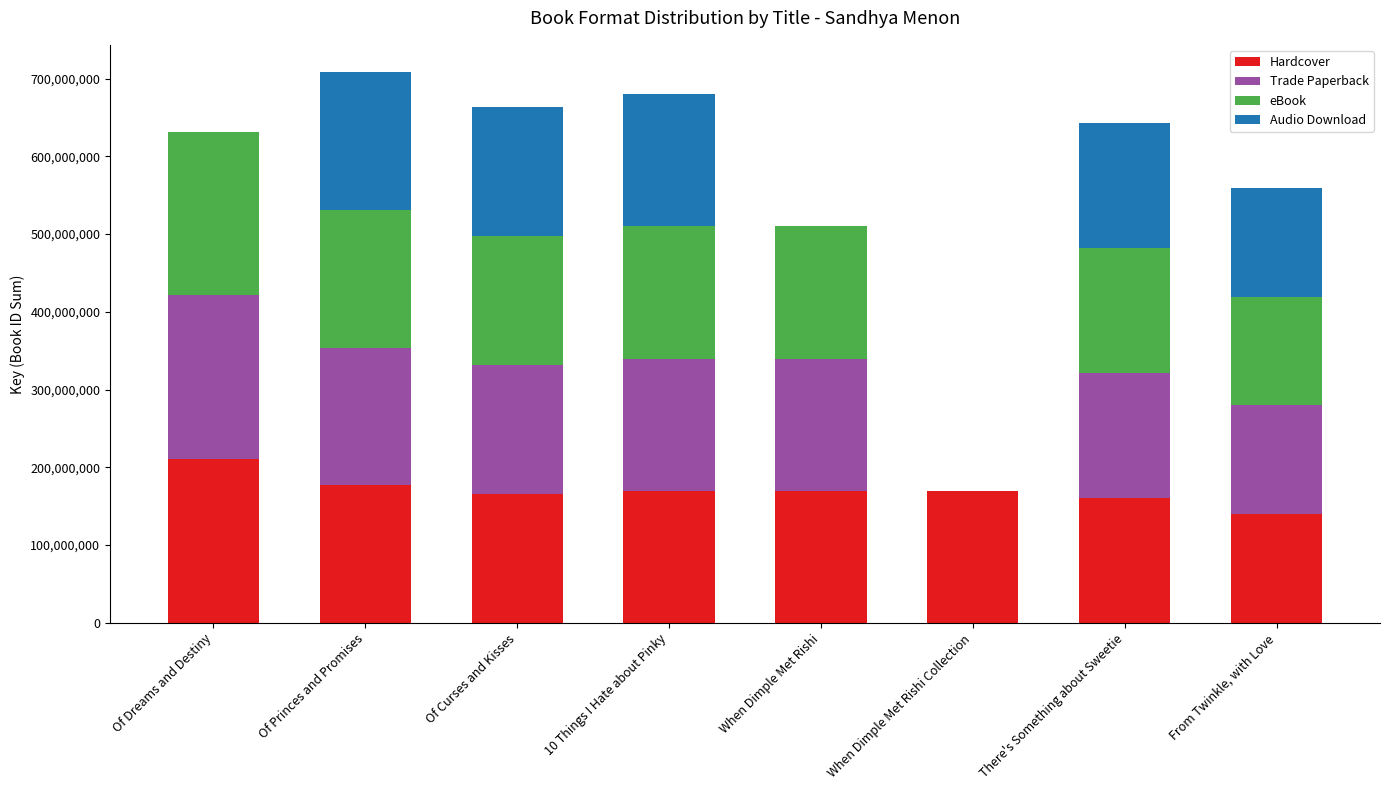

How many series are shown in this chart?

4